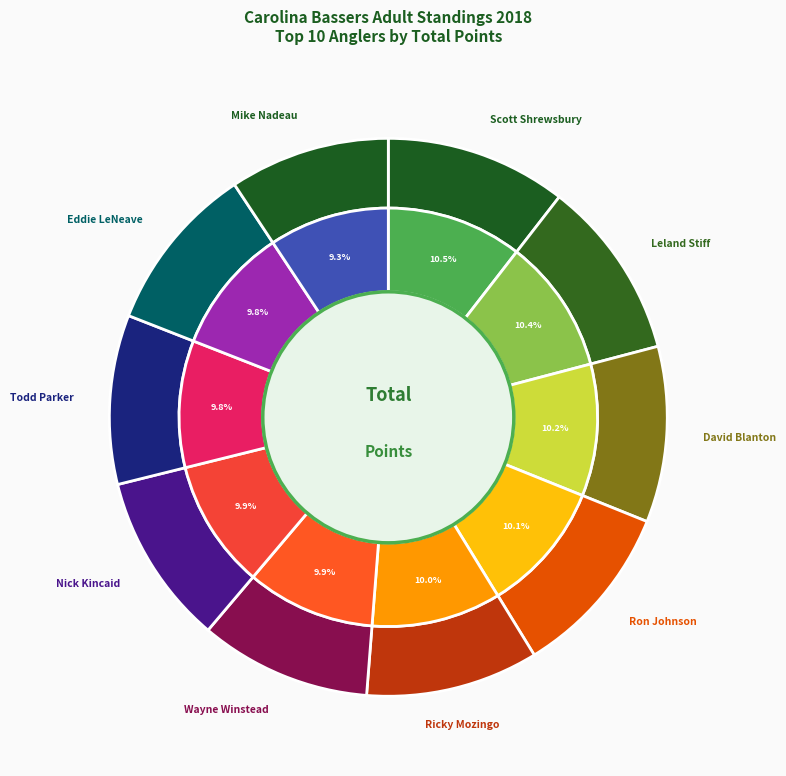

What percentage is the Eddie LeNeave slice, to the nearest percent?

10%